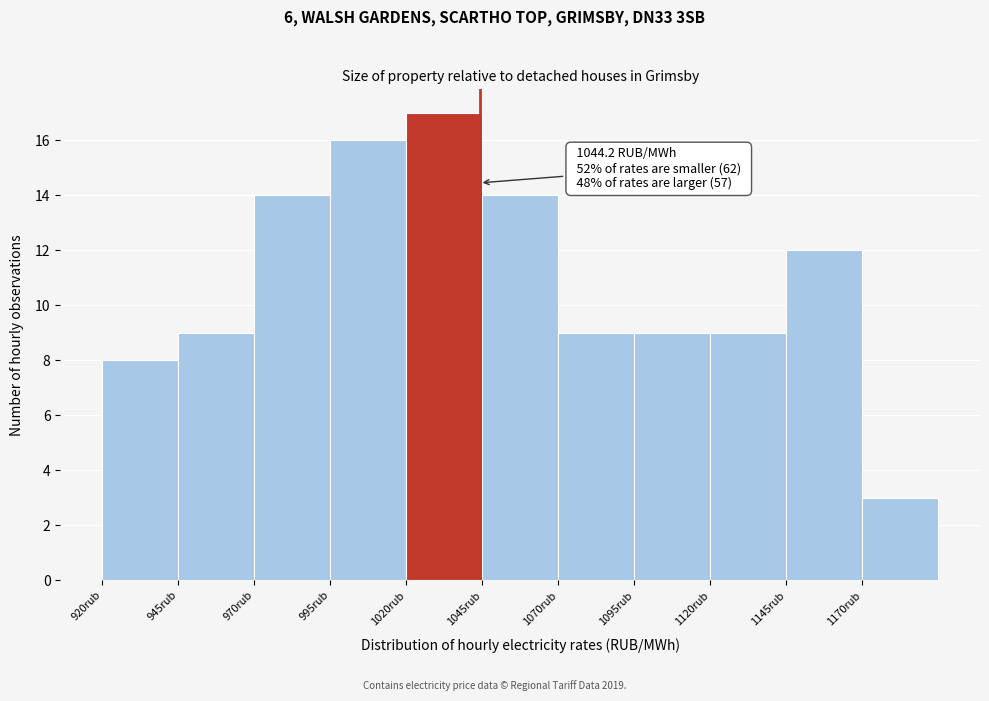

Over which range of the x-axis is the bar tallest?

1020 to 1045